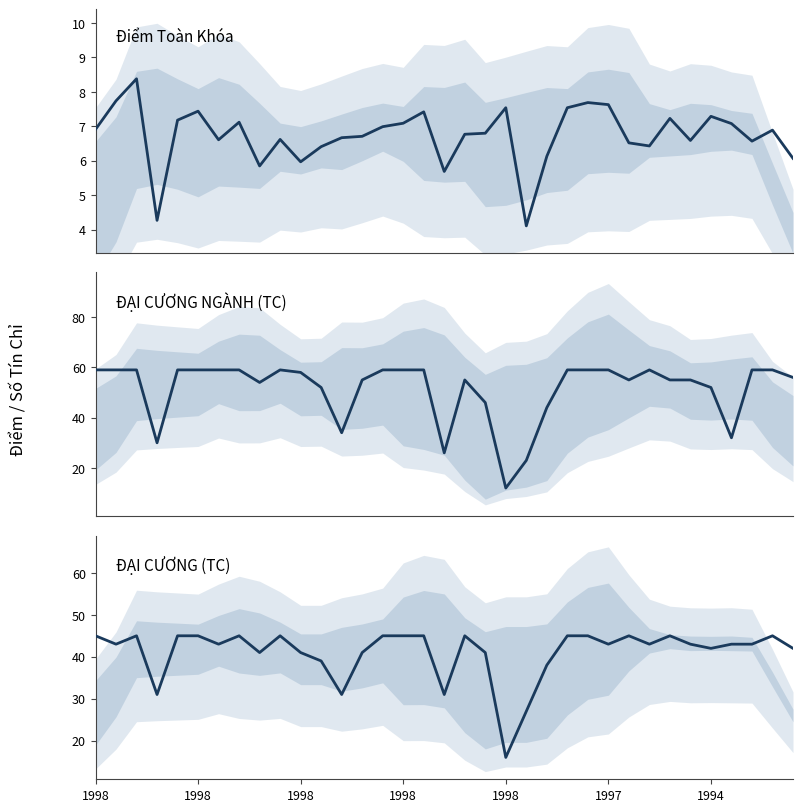

What is the greatest value displayed?

59.0